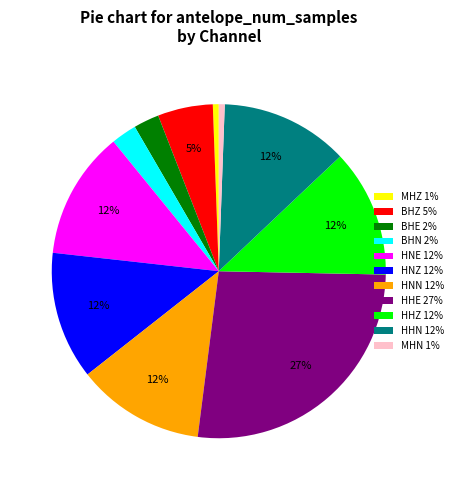

How many segments does this pie chart have?

11